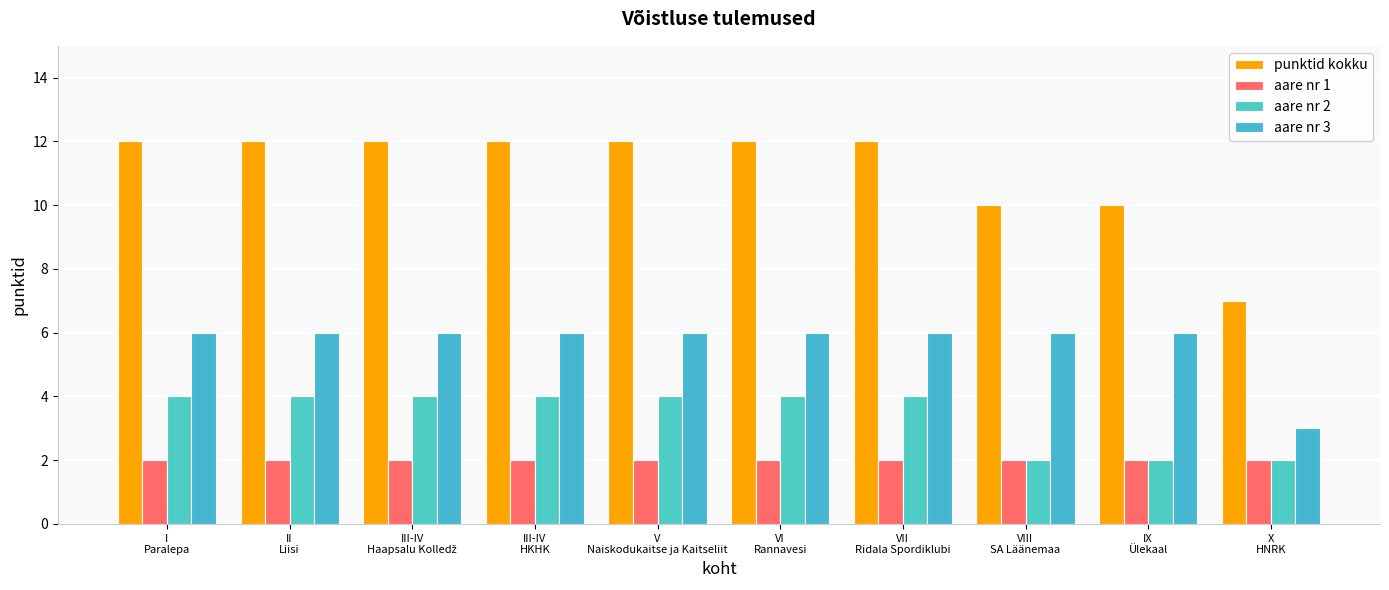

What is the sum of all aare nr 1 values?

20